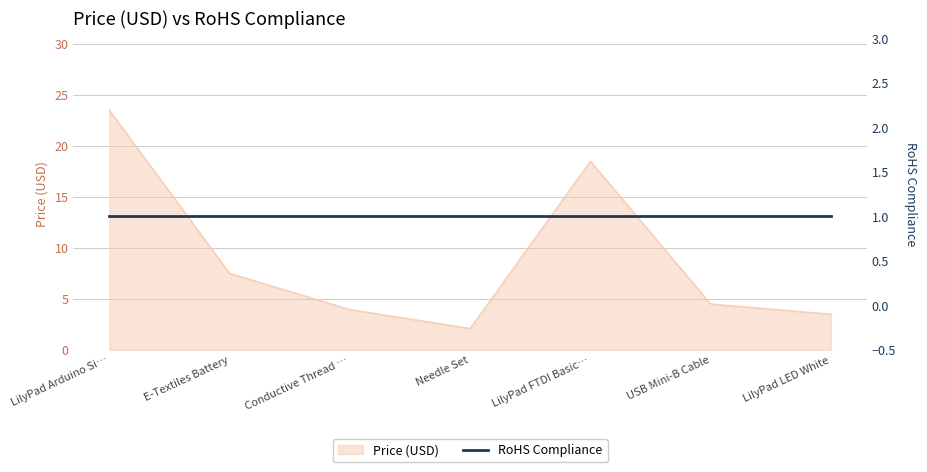

What is the approximate value of Price (USD) at Needle Set?

2.1